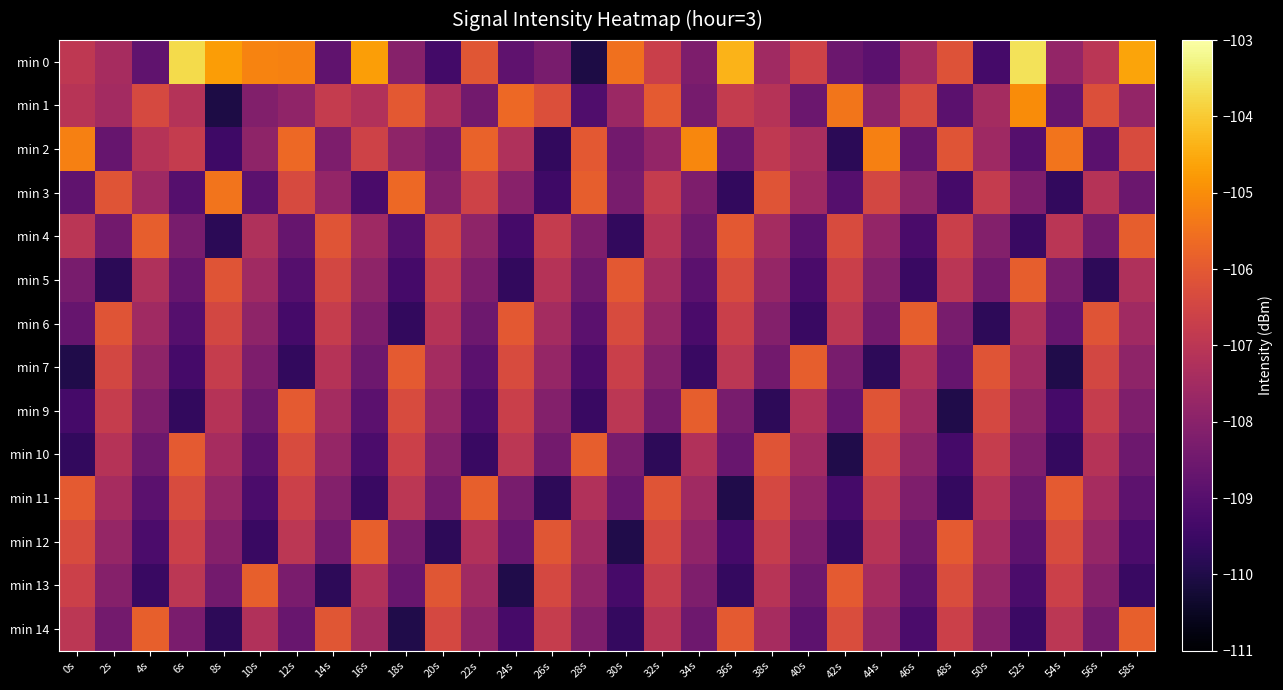

Count the number of categories in the chart.

30